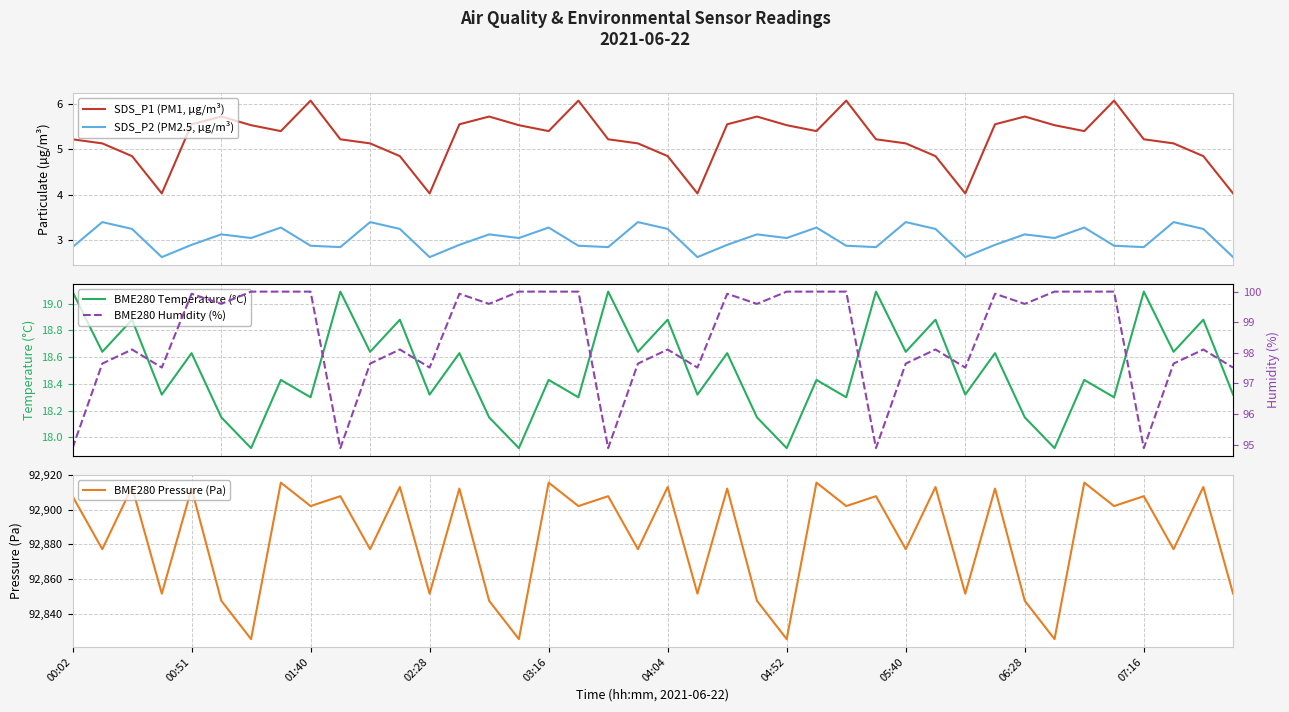

True or false: SDS_P1 (PM1, µg/m³) and SDS_P2 (PM2.5, µg/m³) intersect in this chart.

False